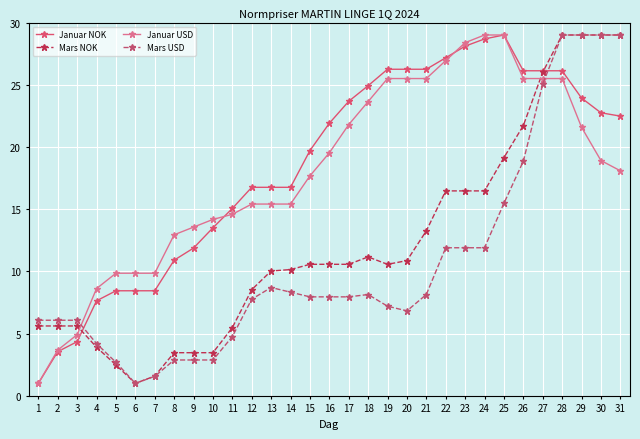

At how many categories does at least one series exceed 28?

7